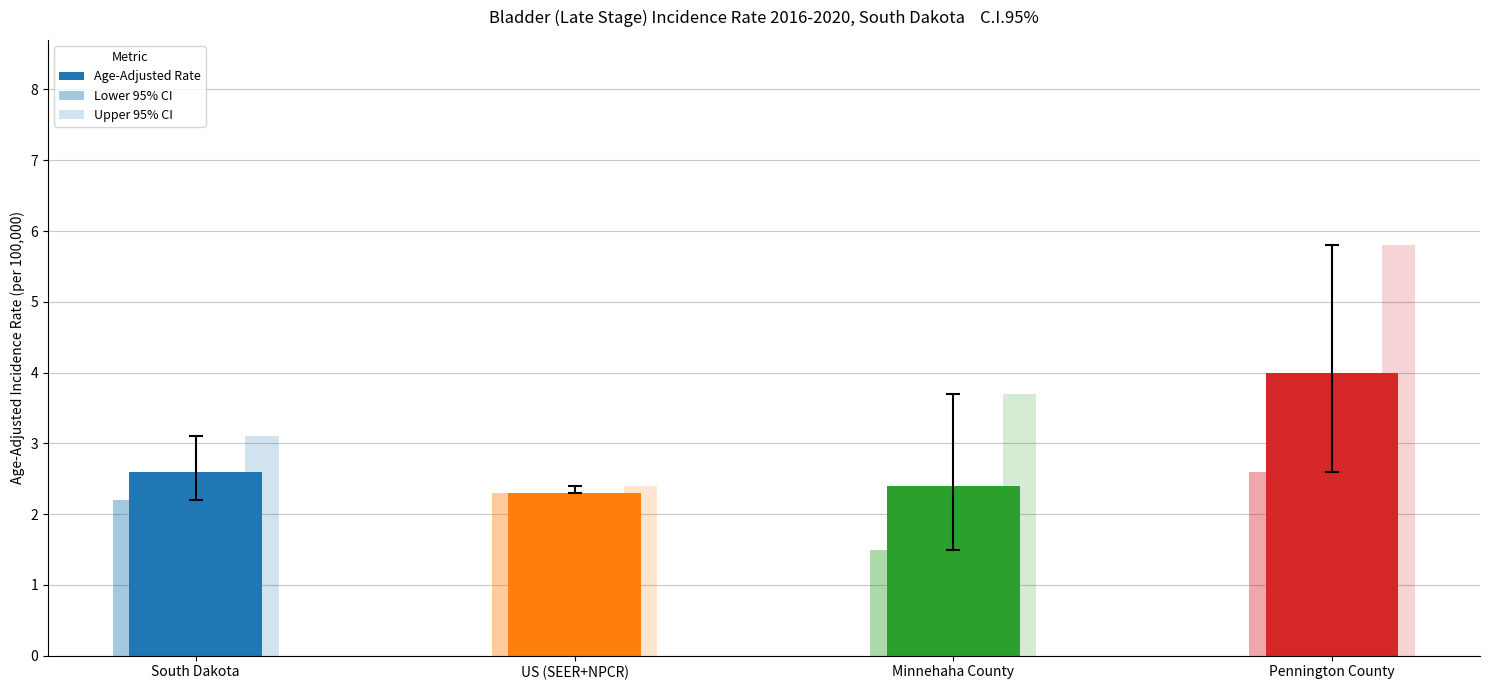

How many values in the Upper 95% CI series exceed 3?

3